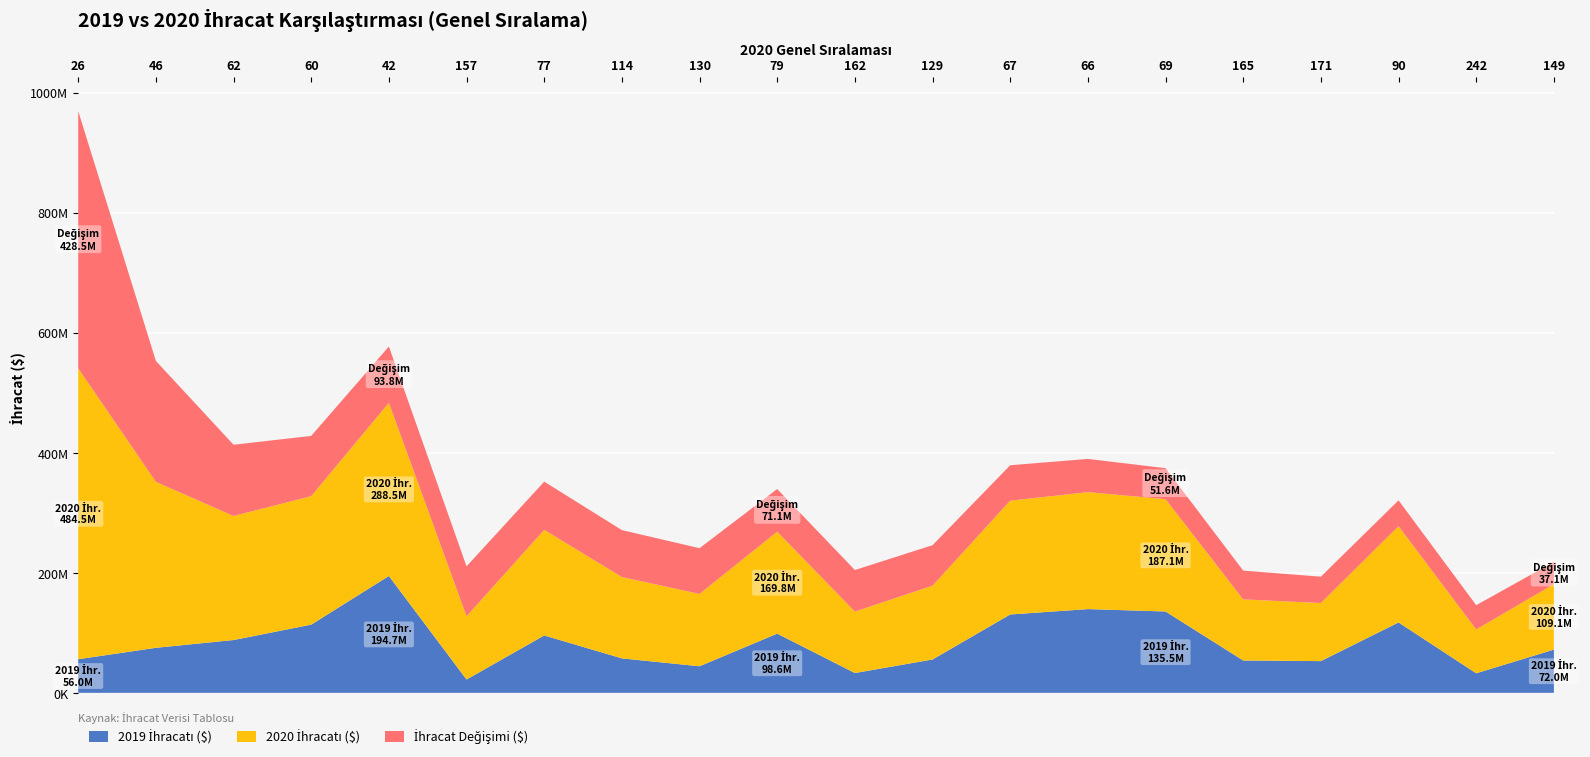

Reading left to right, list all the values displayed in this chart.

2019 İhracatı ($): 26=56009711.1	46=75025436.4	62=87969805.6	60=113626916.3	42=194662913.3	157=22221339.4	77=95634145.8	114=57408447.5	130=44272542.1	79=98641264.9	162=33009299.5	129=55578249.2	67=130535982.4	66=139525180.5	69=135527100.0	165=53892688.2	171=52863753.8	90=117266007.8	242=32573079.1	149=72000356.7
2020 İhracatı ($): 26=484515589.1	46=276443778.0	62=206643937.4	60=214006401.4	42=288473523.8	157=105362860.2	77=175897256.9	114=135548816.7	130=120475306.8	79=169765531.3	162=102299732.2	129=122981706.5	67=189559158.4	66=194838673.4	69=187114082.2	165=101818998.4	171=96751388.1	90=160336426.2	242=73013694.5	149=109067480.3
İhracat Değişimi ($): 26=428505878.0	46=201418341.6	62=118674131.8	60=100379485.2	42=93810610.5	157=83141520.8	77=80263111.0	114=78140369.2	130=76202764.7	79=71124266.4	162=69290432.7	129=67403457.3	67=59023176.0	66=55313492.9	69=51586982.1	165=47926310.2	171=43887634.3	90=43070418.4	242=40440615.4	149=37067123.6